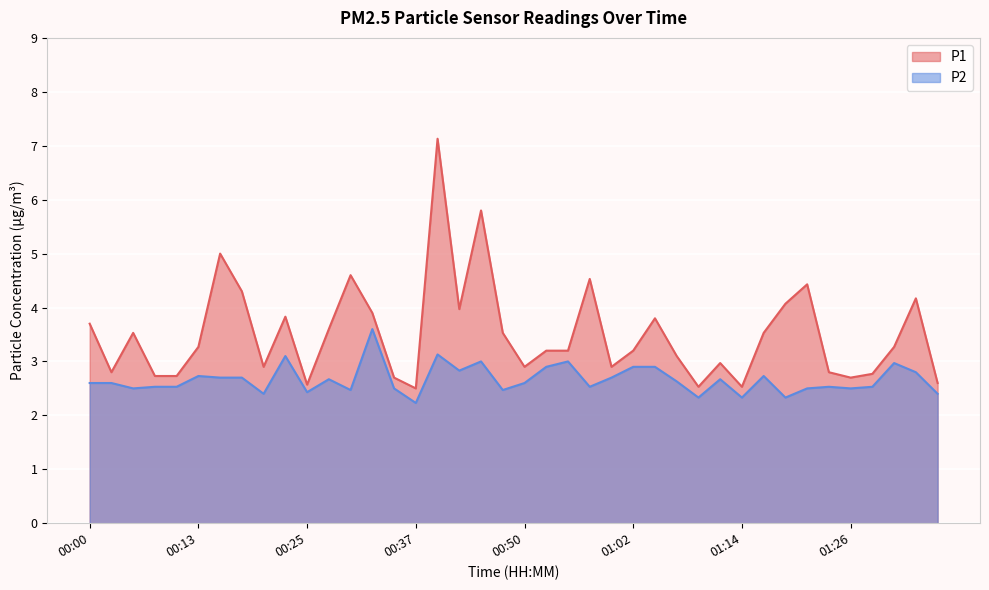

The value of P1 at 00:23 is 3.8. True or false?

True